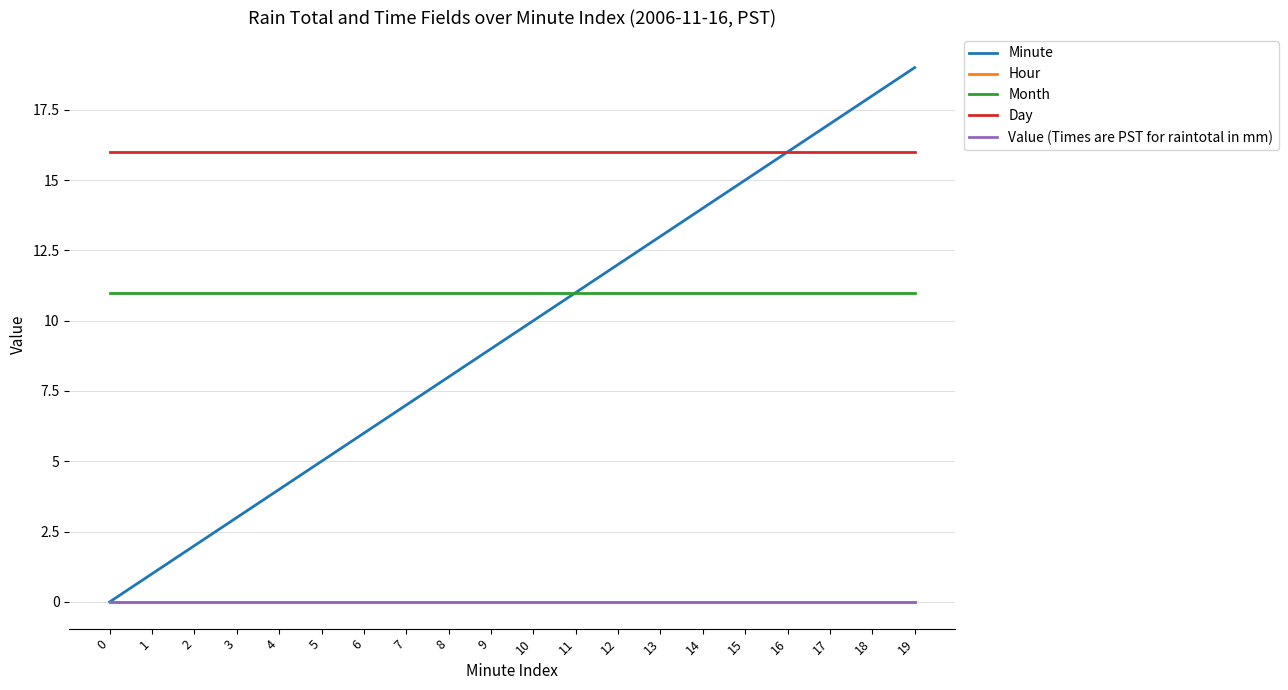

What is the sum of all Day values?

320